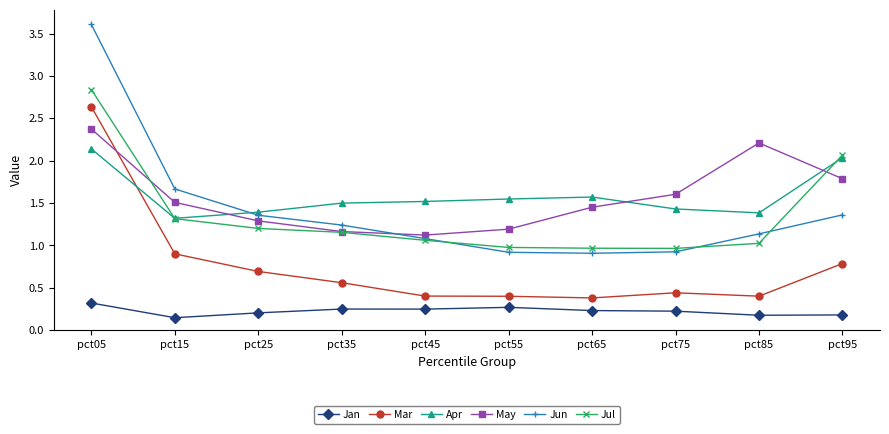

True or false: Jul has a value of 0.3 at pct75.

False